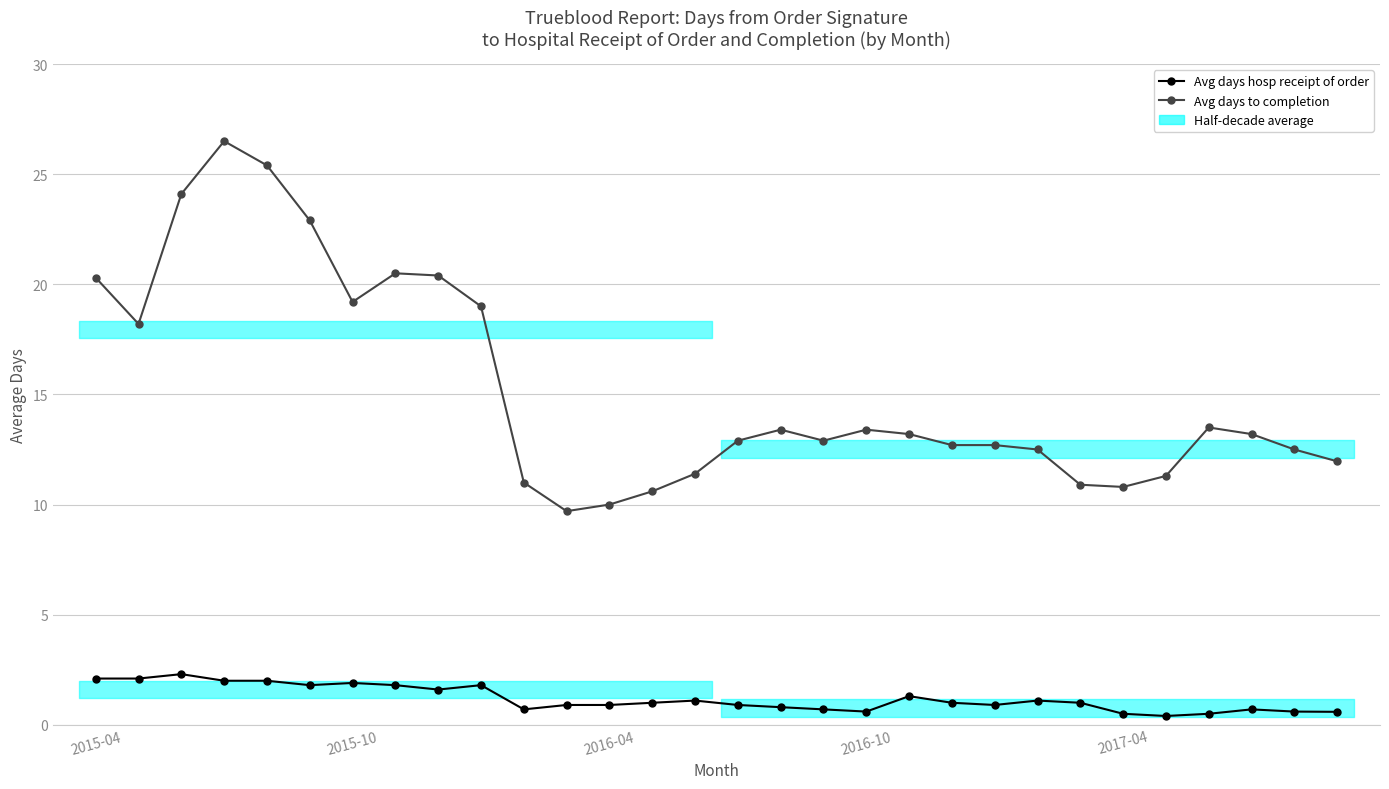

Count the number of categories in the chart.

30